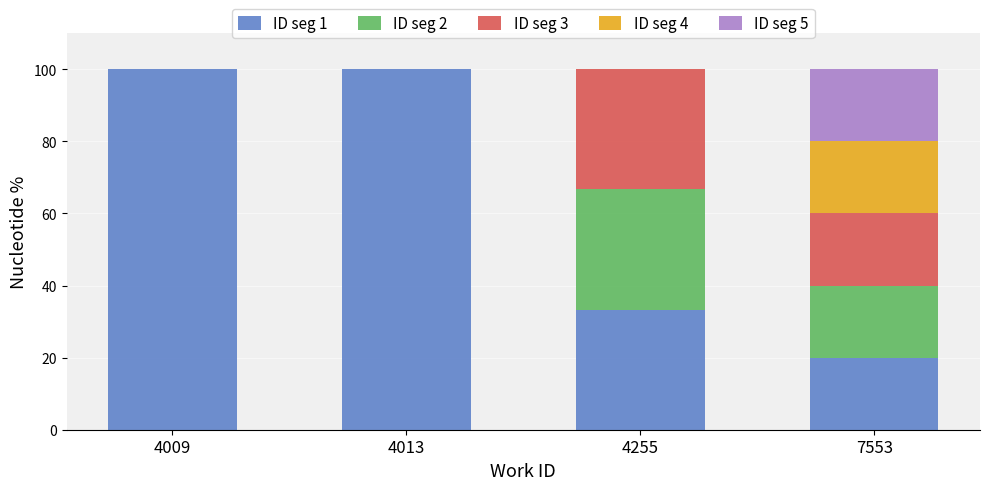

The ID seg 1 series shows 33.3 at 4255. True or false?

True